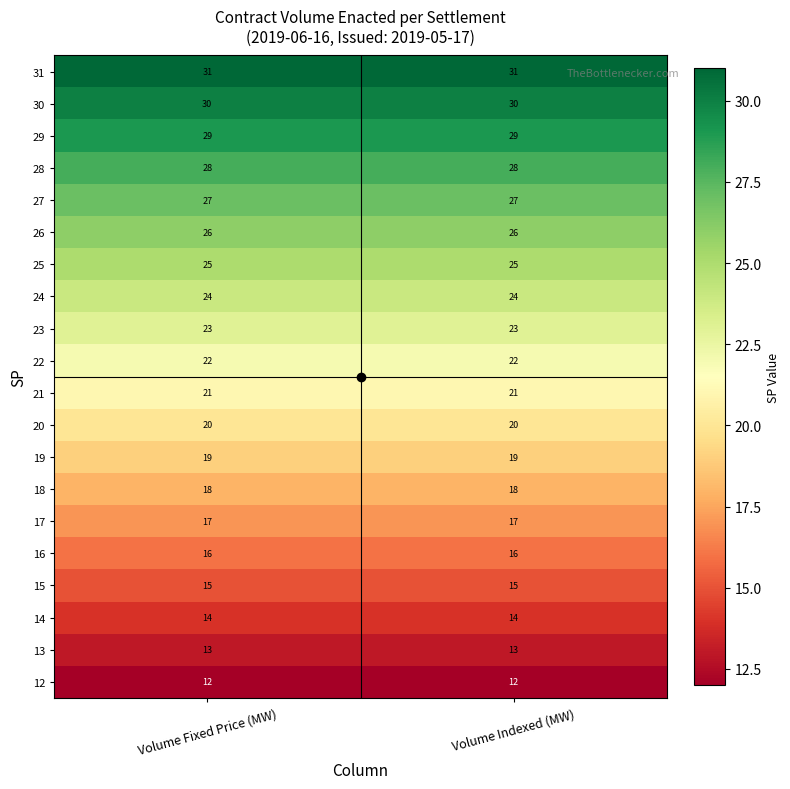

Which series has the largest total across all categories?

31